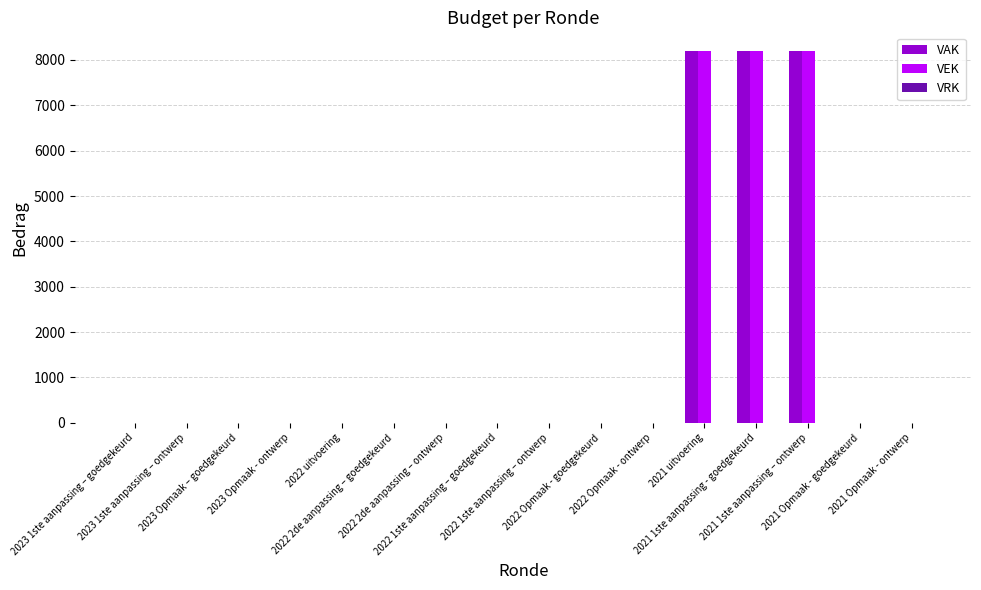

What is the maximum value for VEK?

8200